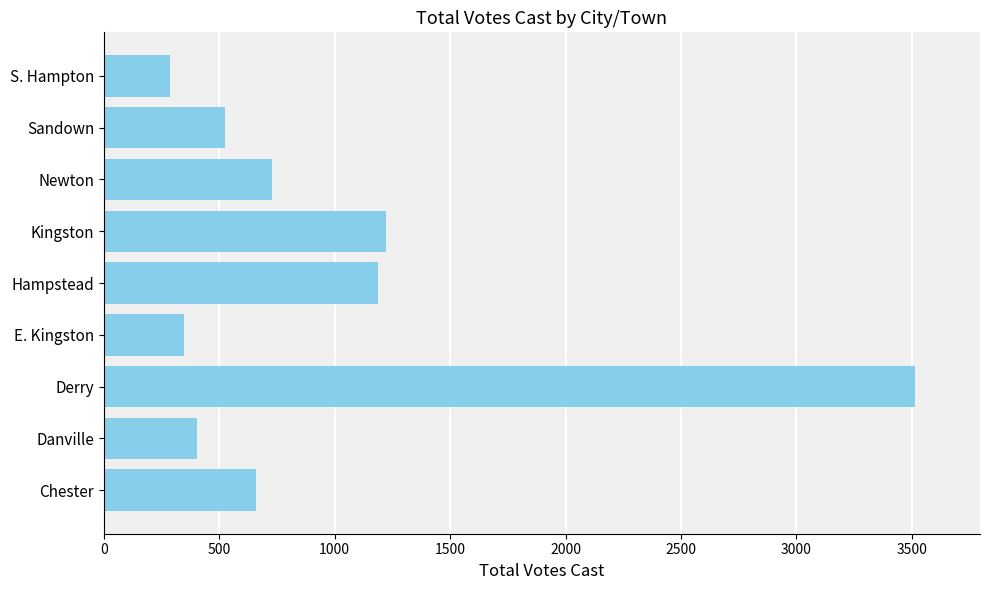

Are the bars grouped side by side (vs. stacked)?

No